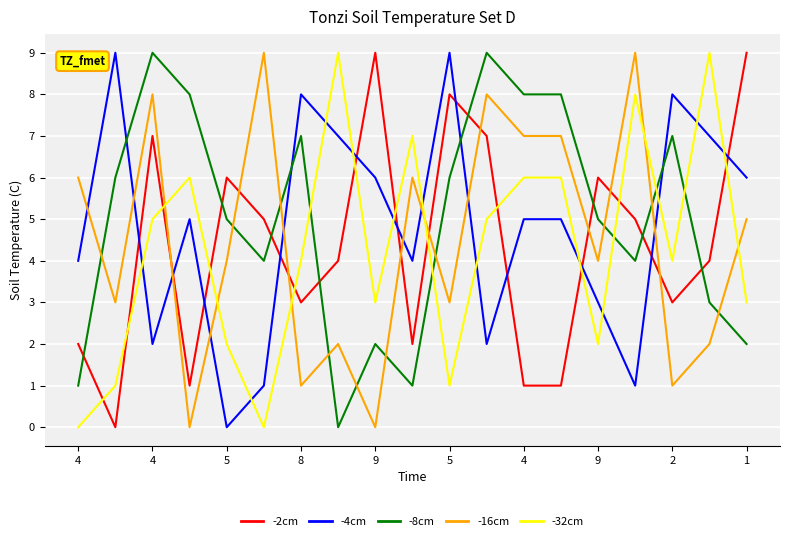

What is the sum of all -2cm values?

83